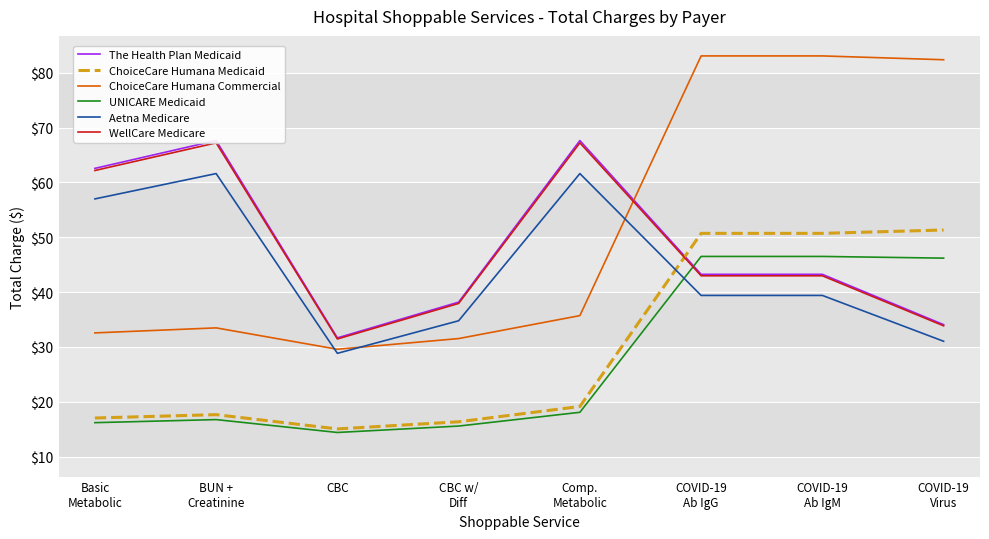

The ChoiceCare Humana Medicaid series shows 30.9 at BUN +
Creatinine. True or false?

False